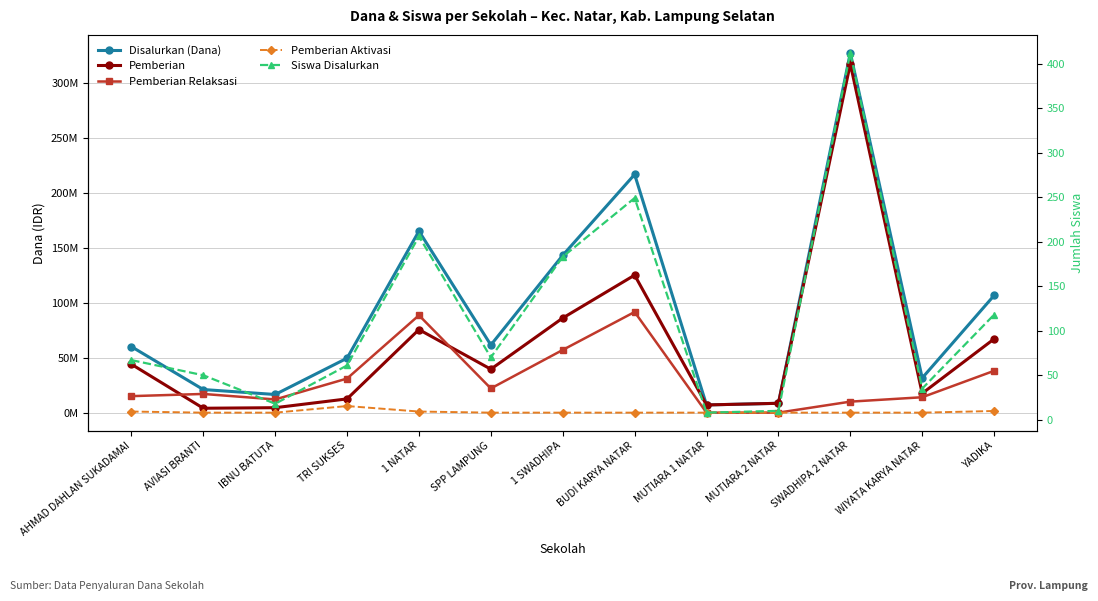

At 1 NATAR, list the series in order from largest to smallest.

Disalurkan (Dana), Pemberian Relaksasi, Pemberian, Pemberian Aktivasi, Siswa Disalurkan